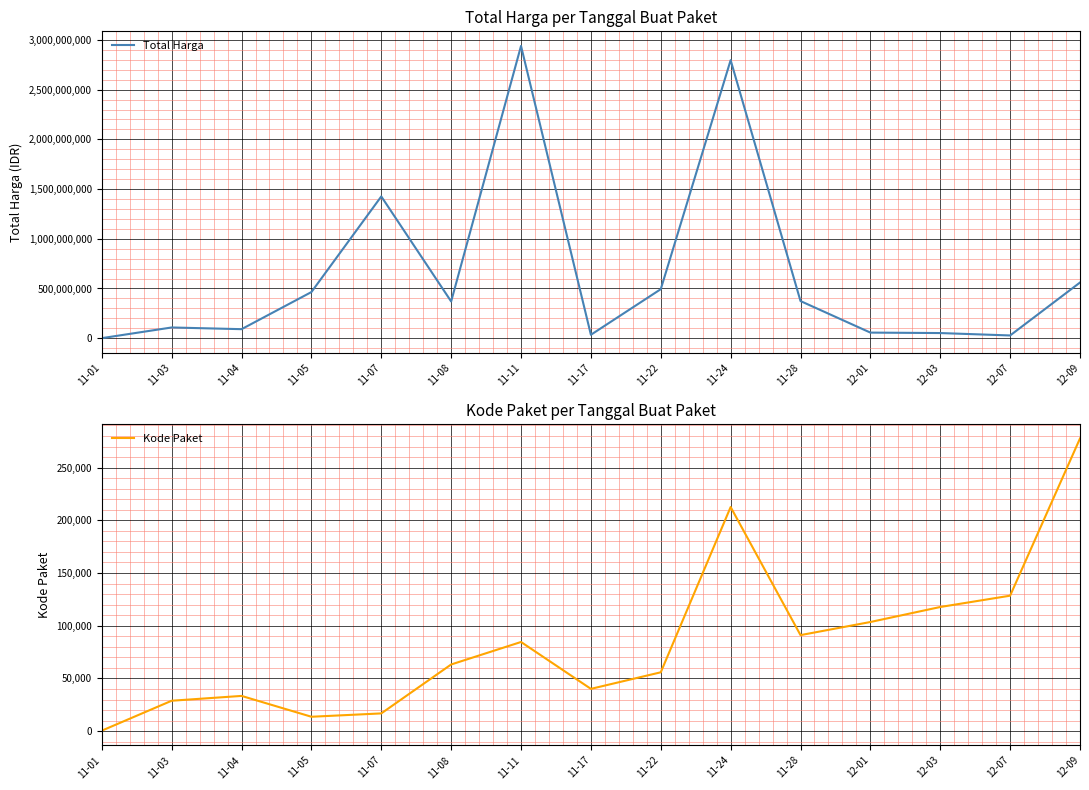

Read the Kode Paket value at 11-01.

464